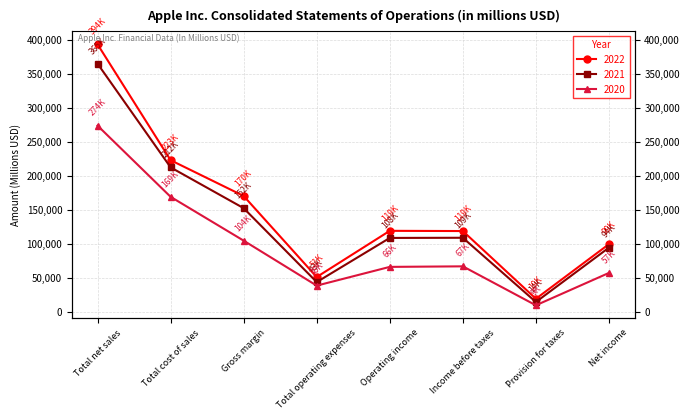

Which category has the highest value across all series?

Total net sales